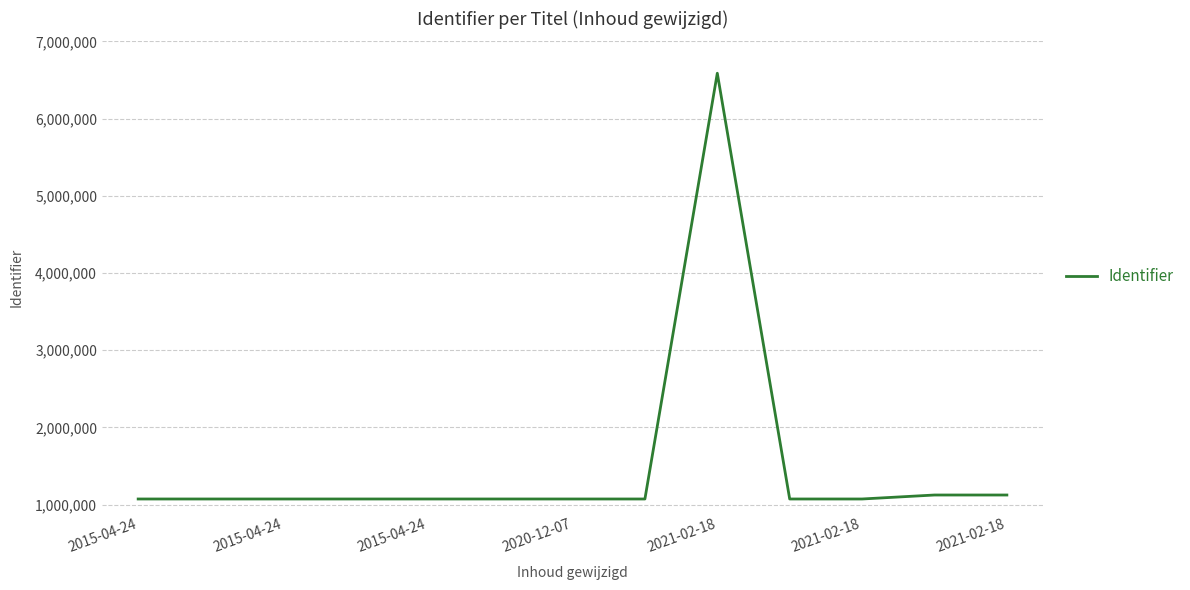

What is the smallest value displayed?

1073858